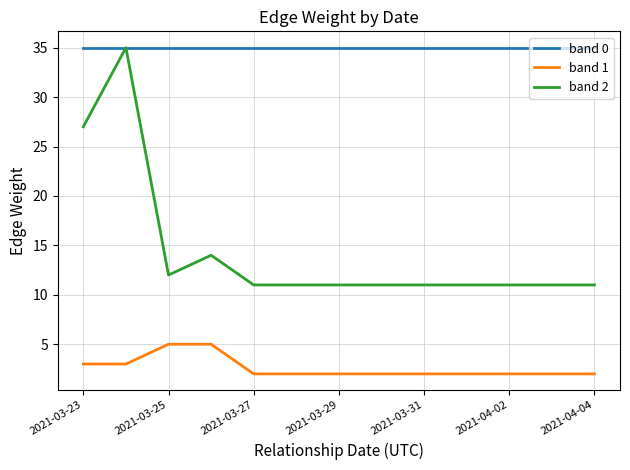

Which series has the largest total across all categories?

band 0